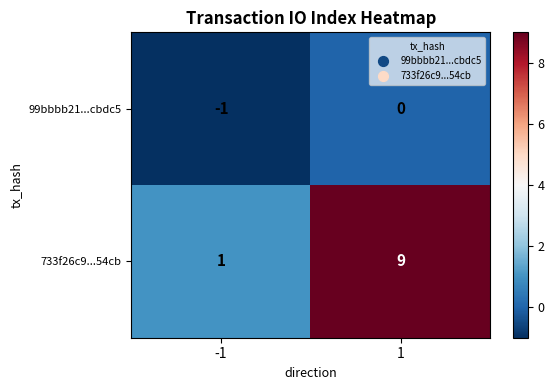

What is the average value of the 733f26c9...54cb series?

5